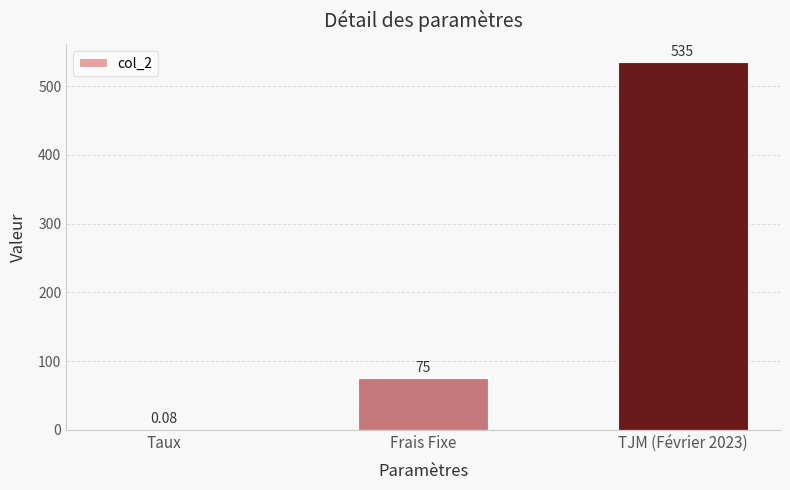

Between TJM (Février 2023) and Taux, which is larger?

TJM (Février 2023)